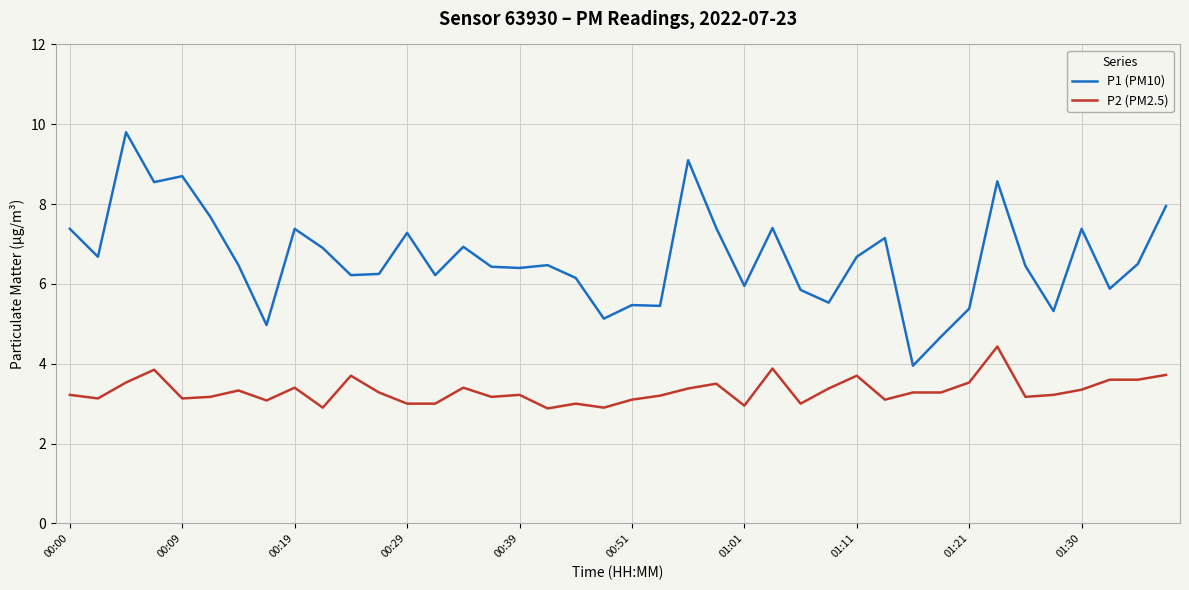

True or false: P2 (PM2.5) and P1 (PM10) cross at least once.

False